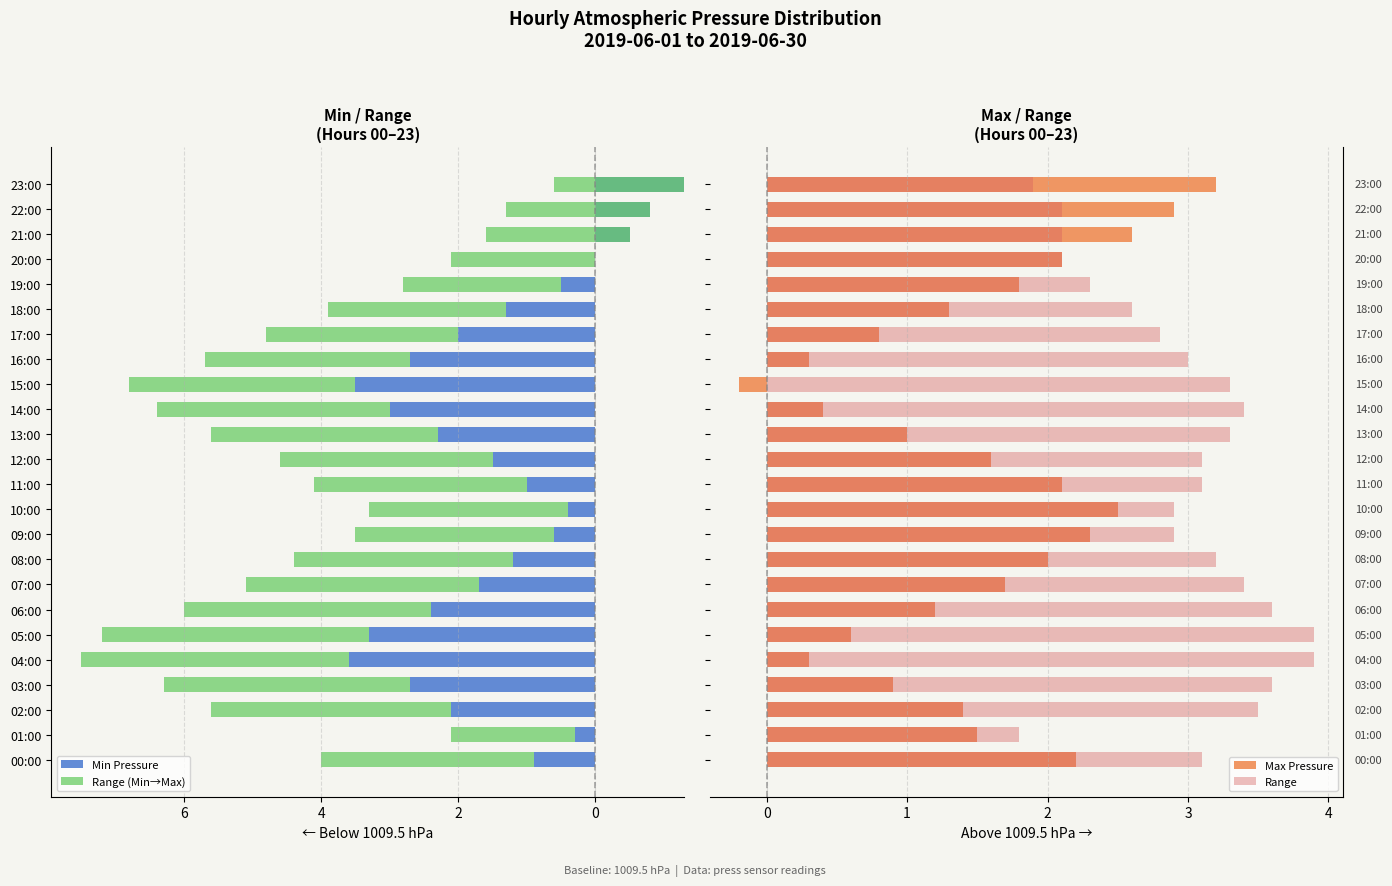

Which series has the widest spread of values?

Min Pressure